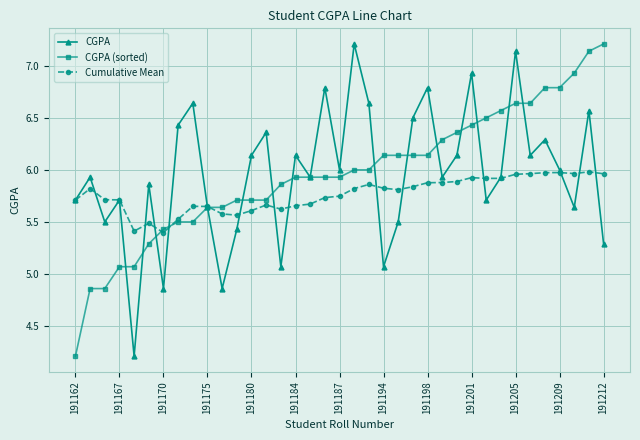

What is the lowest value of the CGPA (sorted) series?

4.2